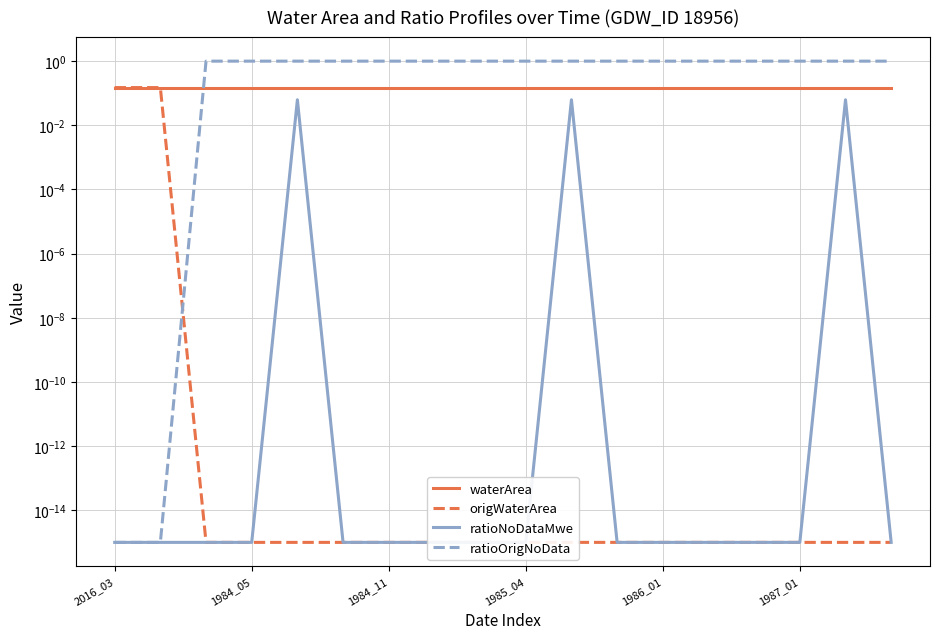

What are all the series names shown in the legend?

waterArea, origWaterArea, ratioNoDataMwe, ratioOrigNoData